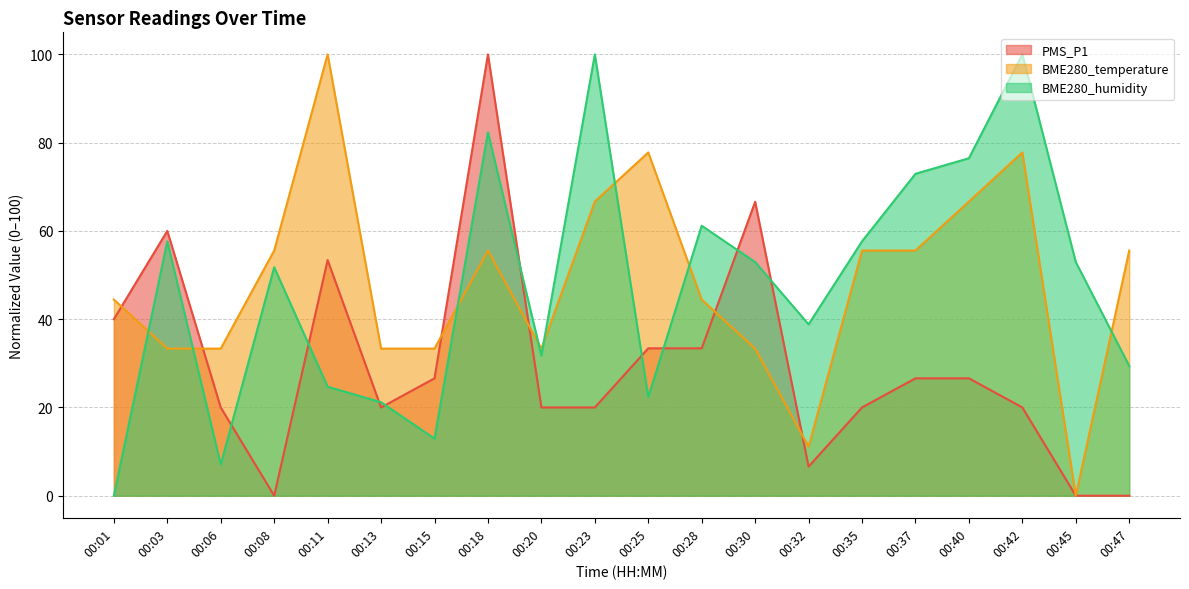

At which label is BME280_temperature closest to 50?

00:01